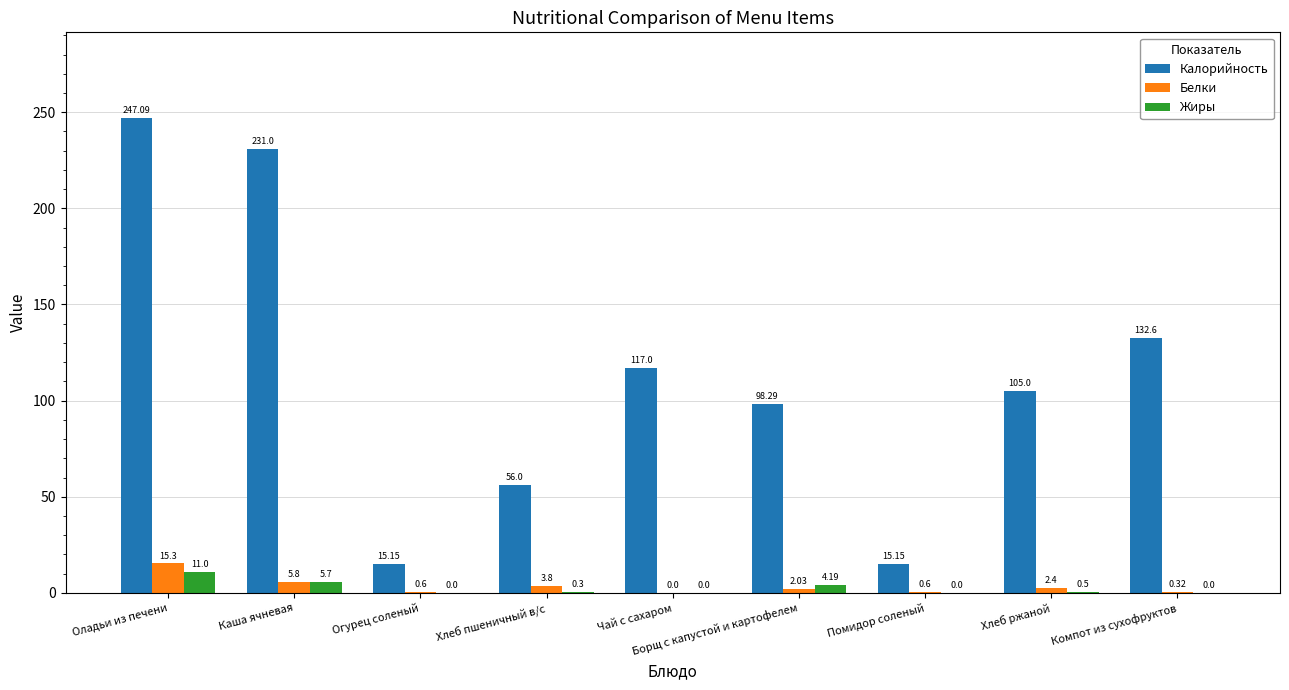

What is the sum of all Калорийность values?

1017.3